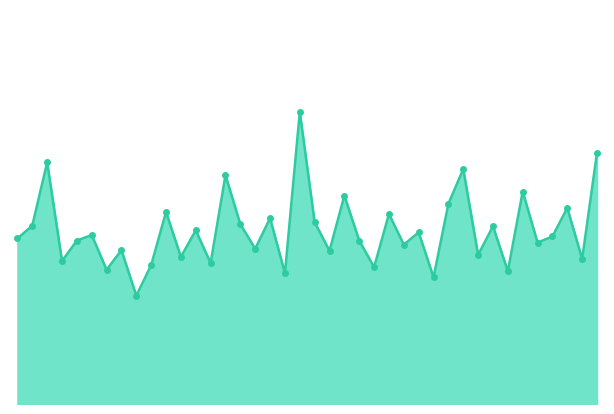

What is the maximum value shown in the chart?

14.3